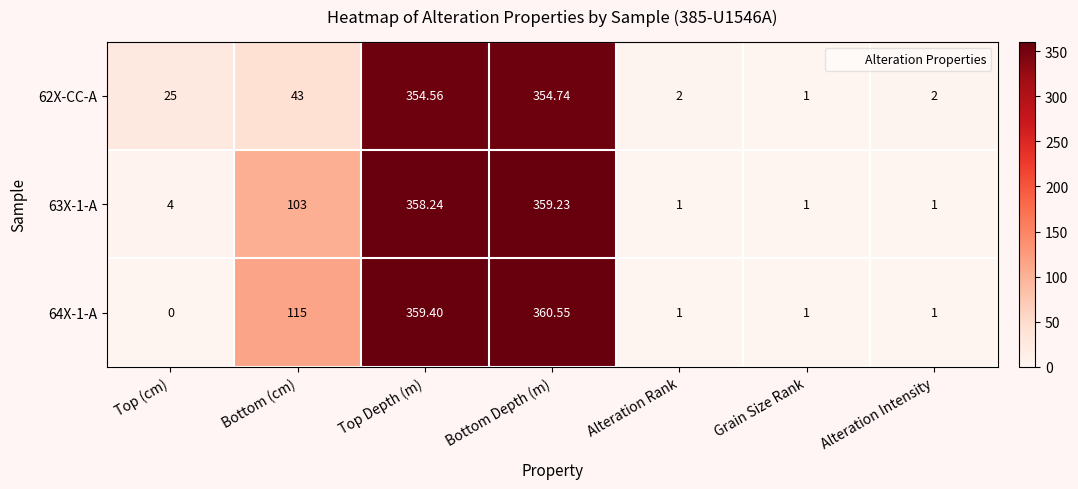

How many series are shown in this chart?

3